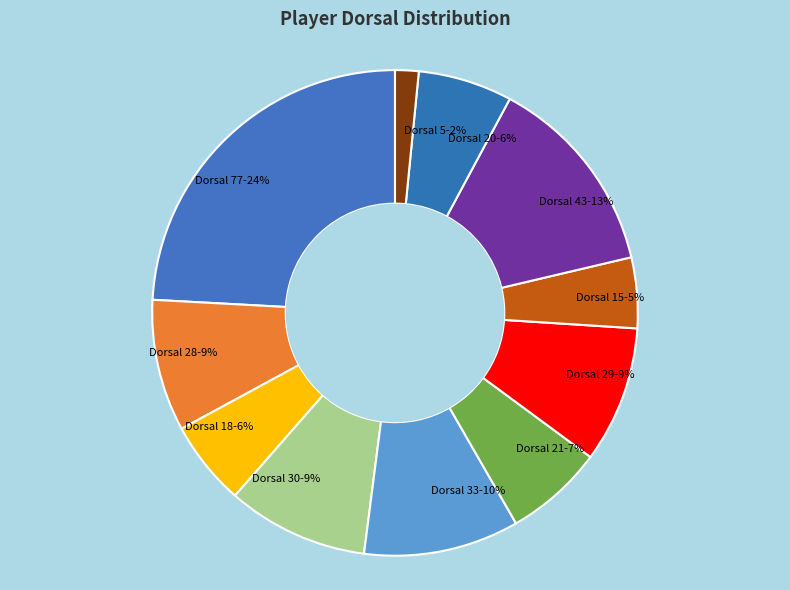

Does Dorsal 43 account for over 50% of the chart?

No